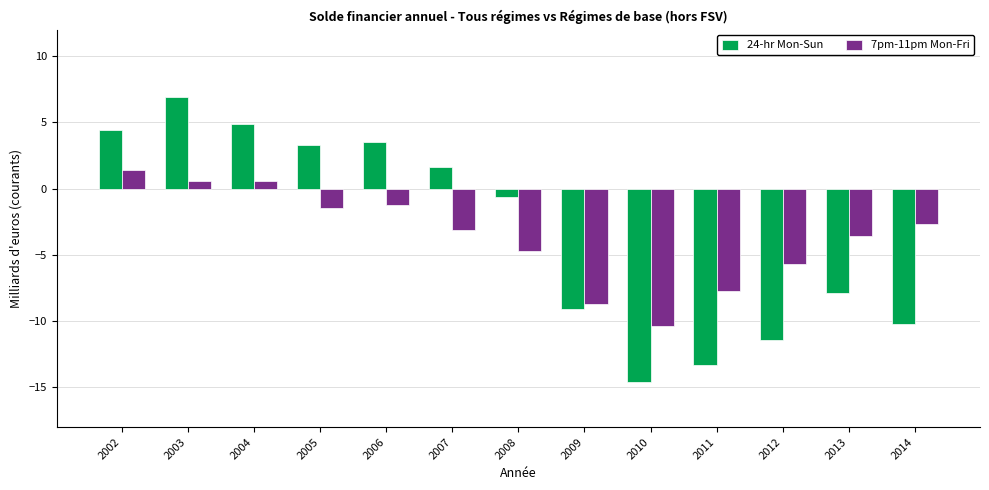

What is the difference between the maximum and second lowest values in the 7pm-11pm Mon-Fri series?

10.1